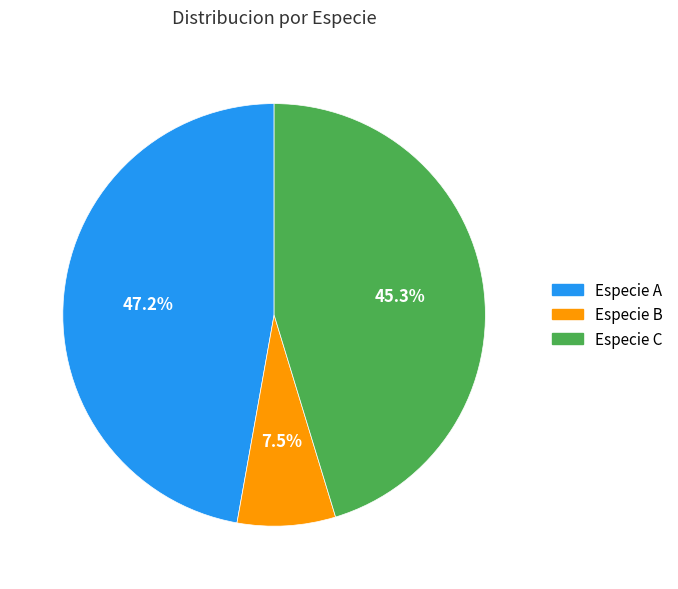

True or false: Especie A accounts for 6% of the total.

False